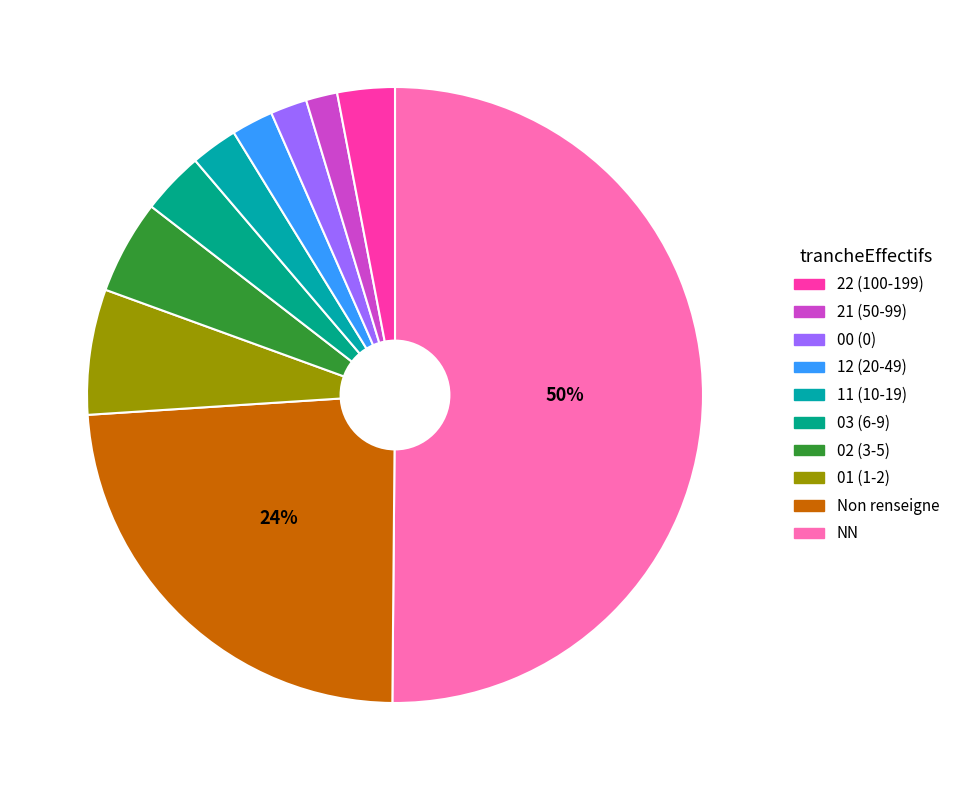

Which category accounts for the majority?

NN